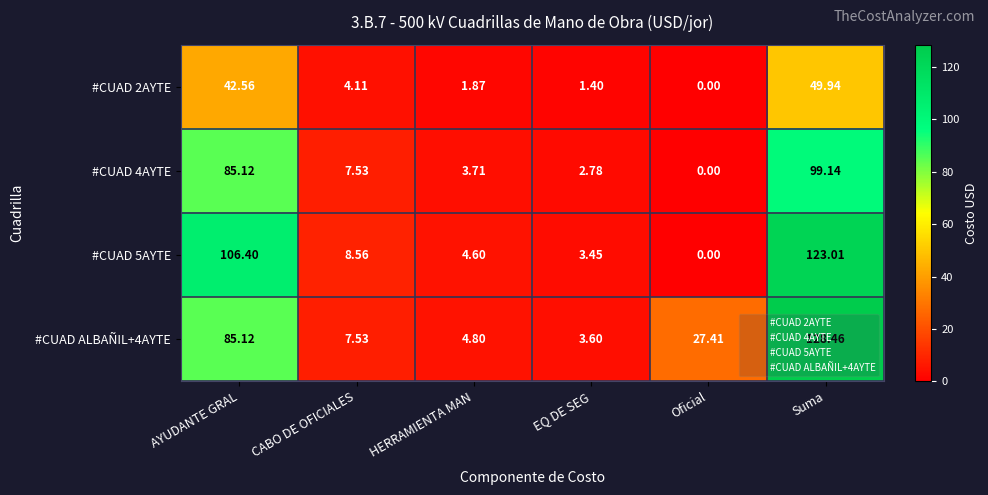

At HERRAMIENTA MAN, list the series in order from largest to smallest.

#CUAD ALBAÑIL+4AYTE, #CUAD 5AYTE, #CUAD 4AYTE, #CUAD 2AYTE